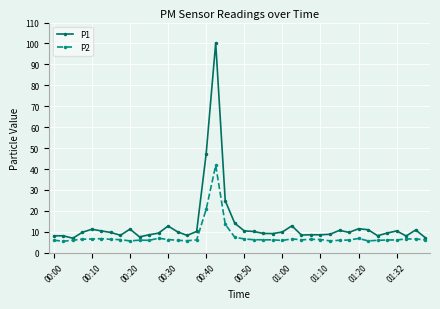

What is the minimum value shown in the chart?

5.5